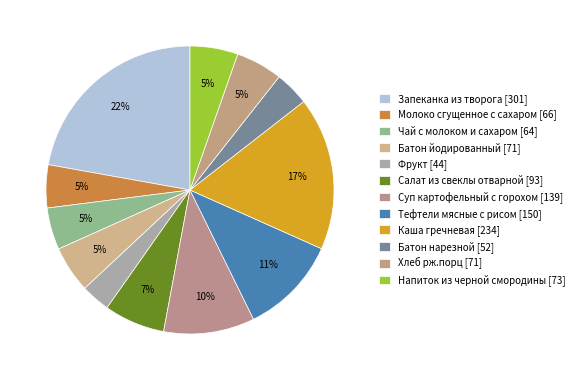

Which has a higher value, Батон йодированный or Фрукт?

Батон йодированный